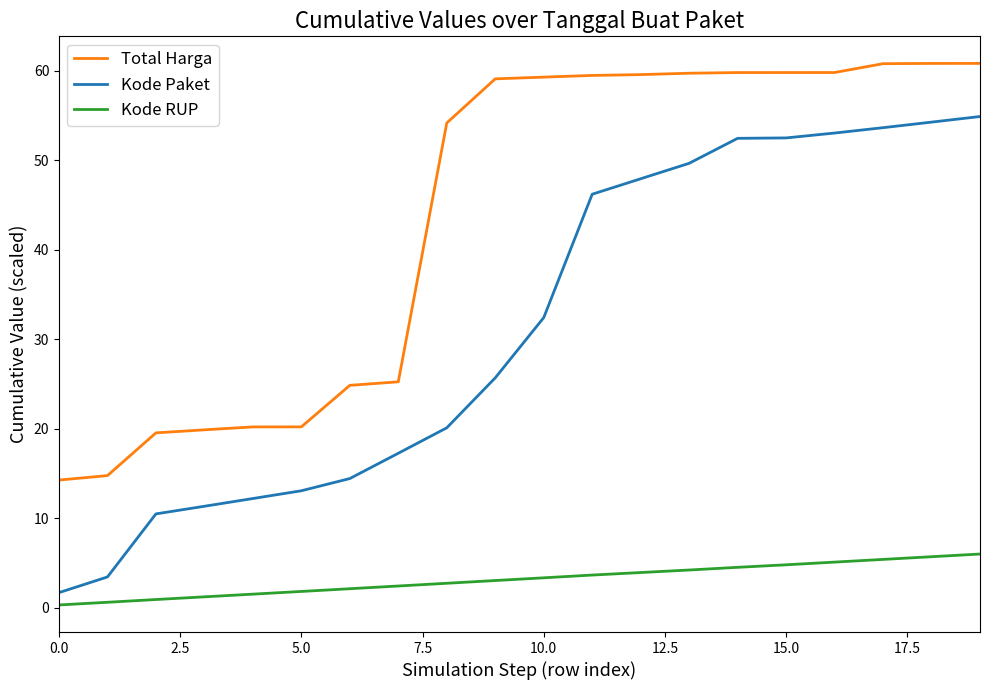

True or false: Total Harga and Kode Paket cross at least once.

False